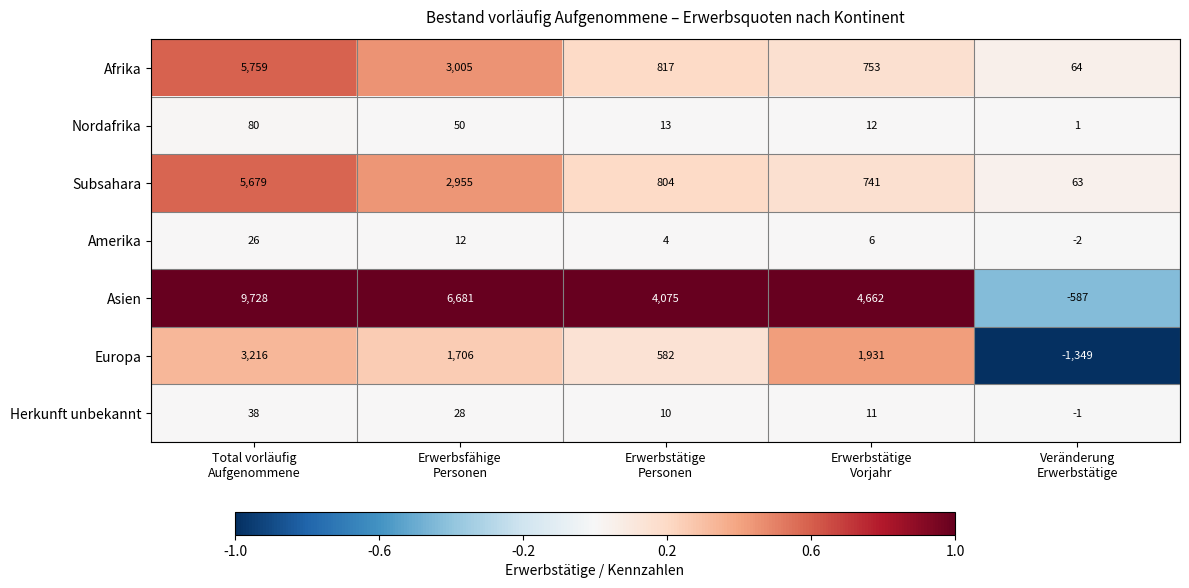

At which category is the sum across all series the highest?

Total vorläufig
Aufgenommene